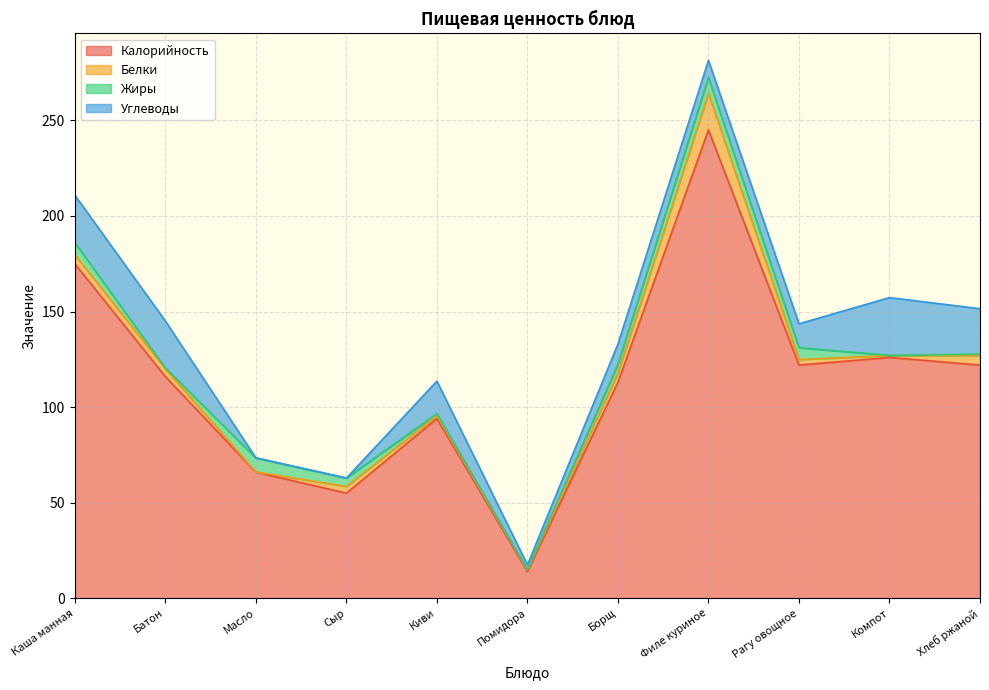

What is the value of the Жиры point at the 11th from the left?

0.7